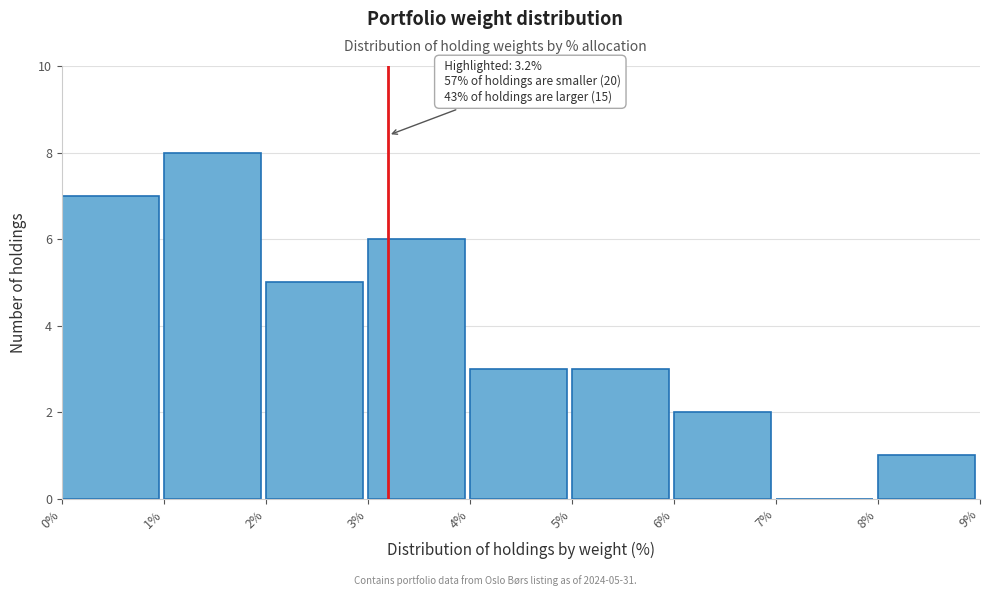

Over which range of the x-axis is the bar tallest?

1% to 2%